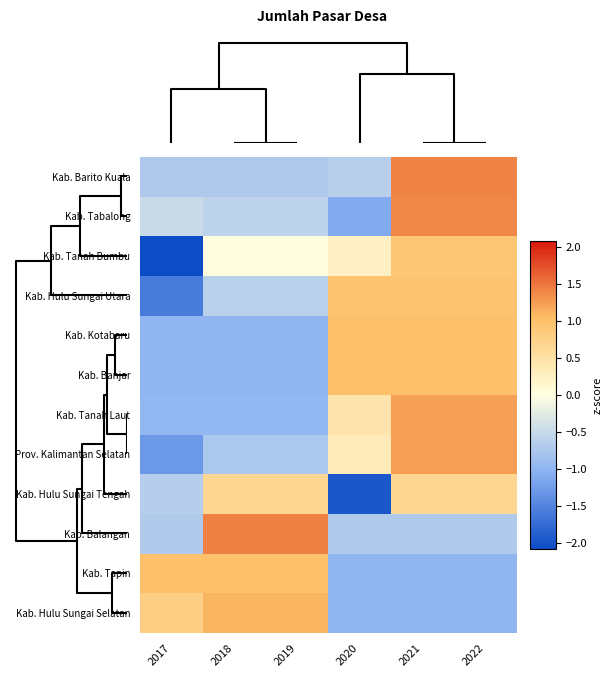

Which series has the widest spread of values?

Kab. Tanah Bumbu